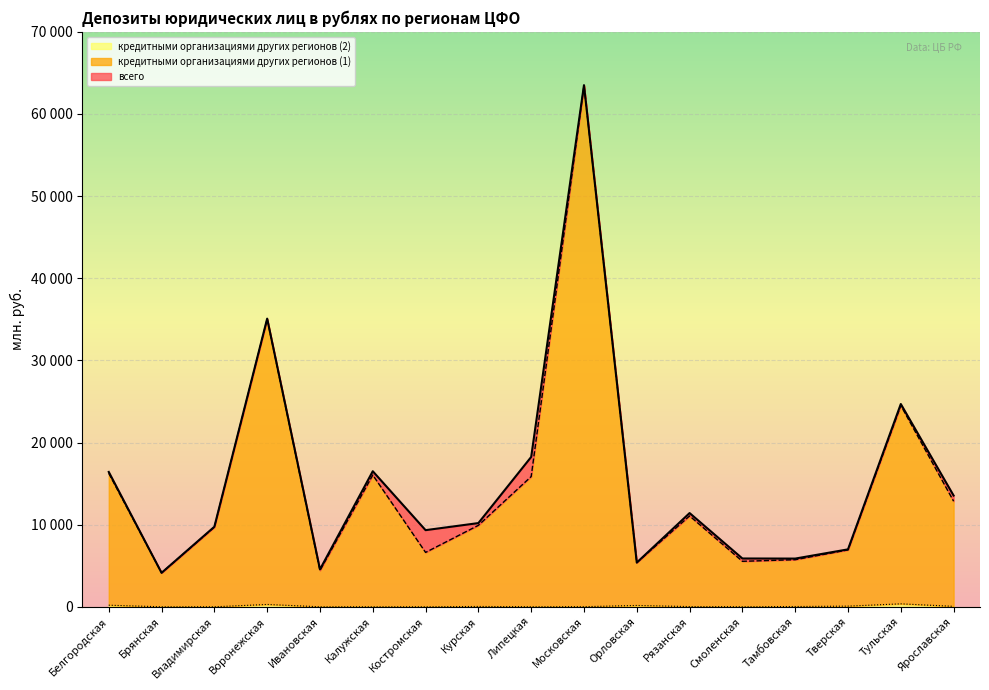

What is the difference between the second highest and minimum values in the кредитными организациями других регионов (2) series?

284